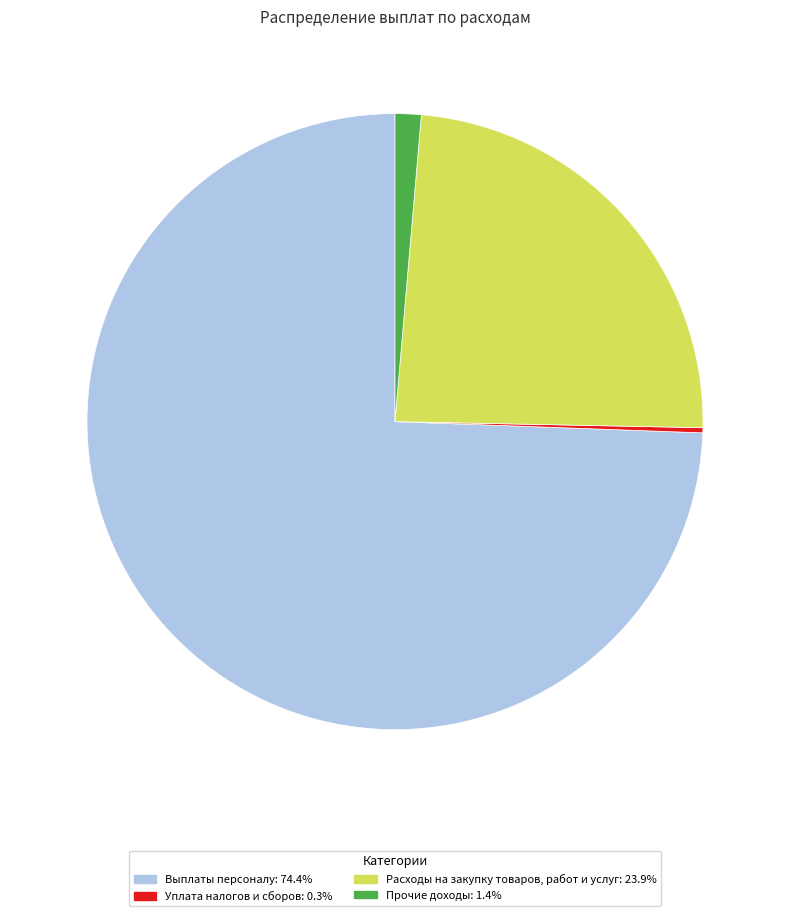

Is there a majority slice in this chart?

Yes